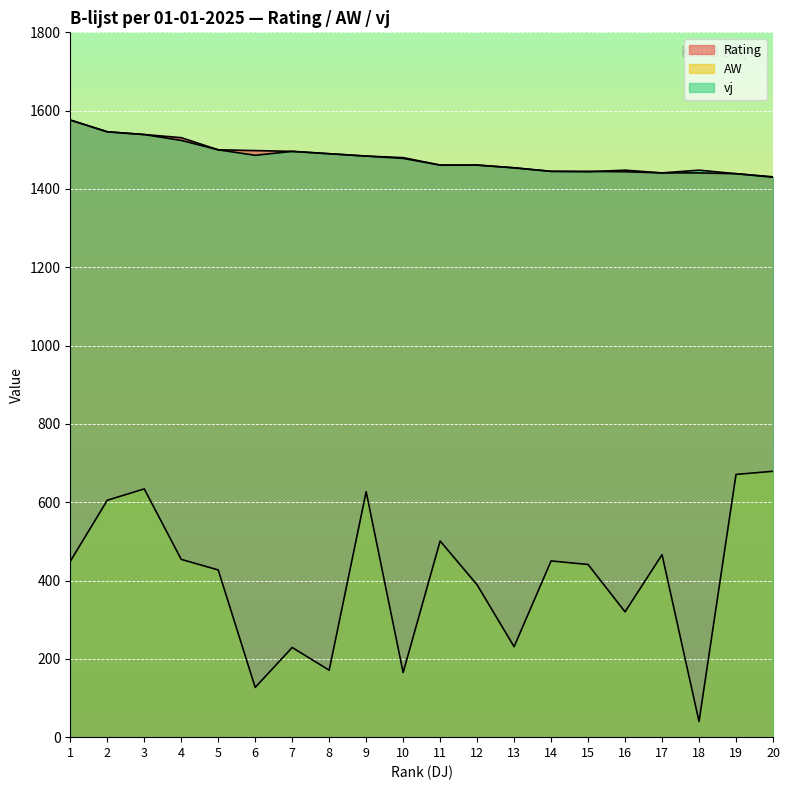

The value of AW at 9 is 627. True or false?

True